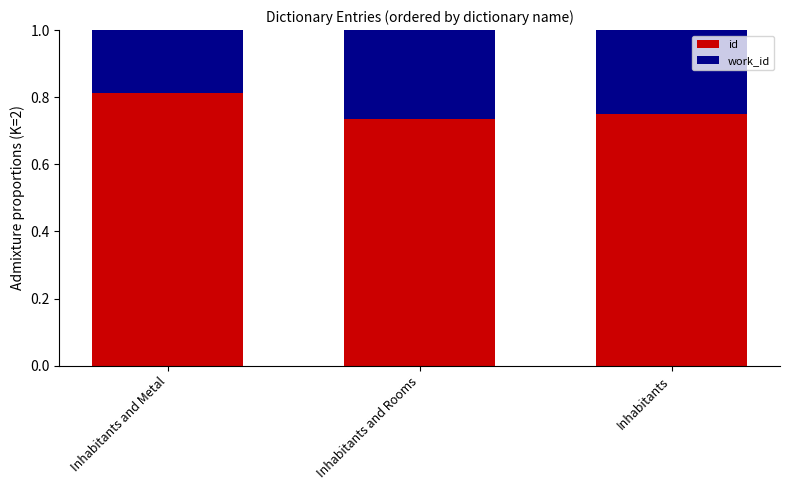

What is the total value across all series at Inhabitants and Rooms?

1.0